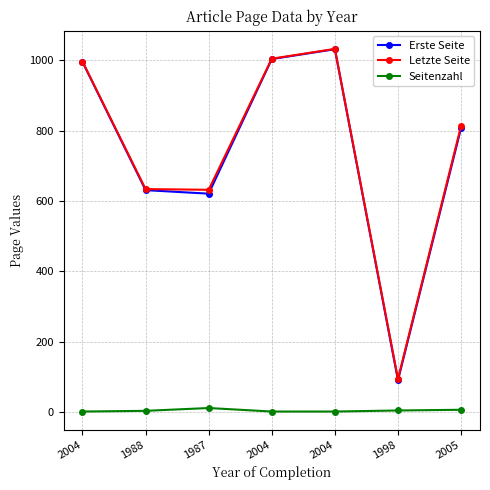

True or false: Seitenzahl and Letzte Seite intersect in this chart.

False